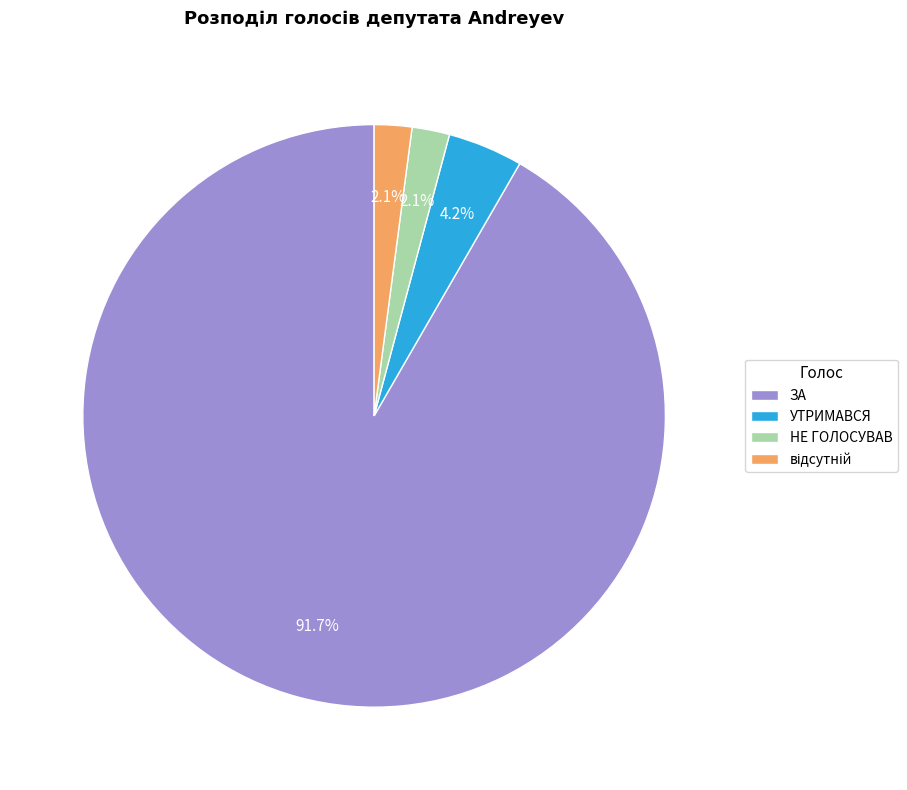

Count the number of slices in the pie.

4